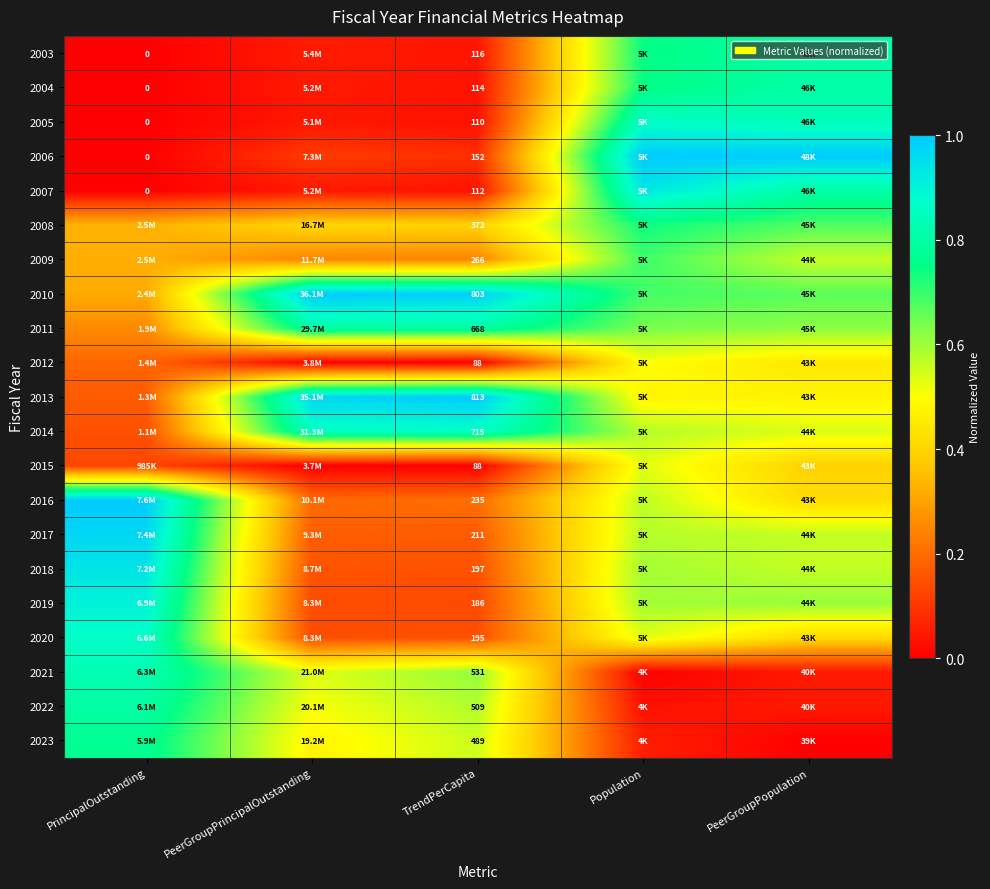

What is the difference between the 2016 values at Population and PrincipalOutstanding?

0.4